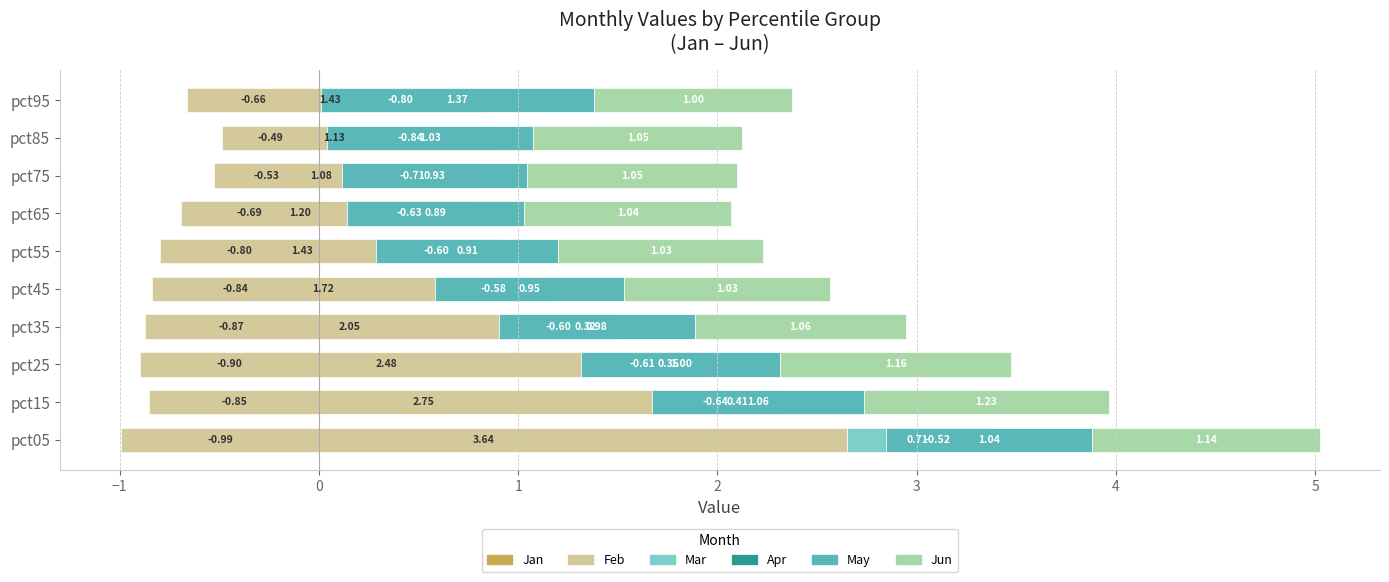

What is the value of the Feb bar at the 9th from the left?

1.1